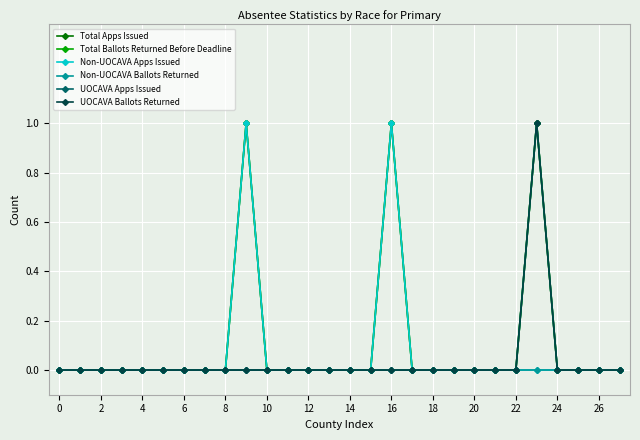

Is this an area chart (filled region under the line)?

No